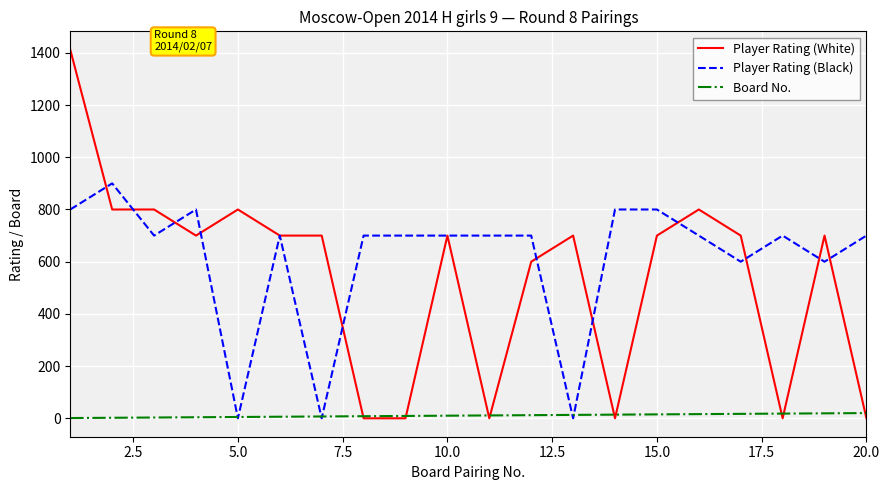

Which series has the largest total across all categories?

Player Rating (Black)